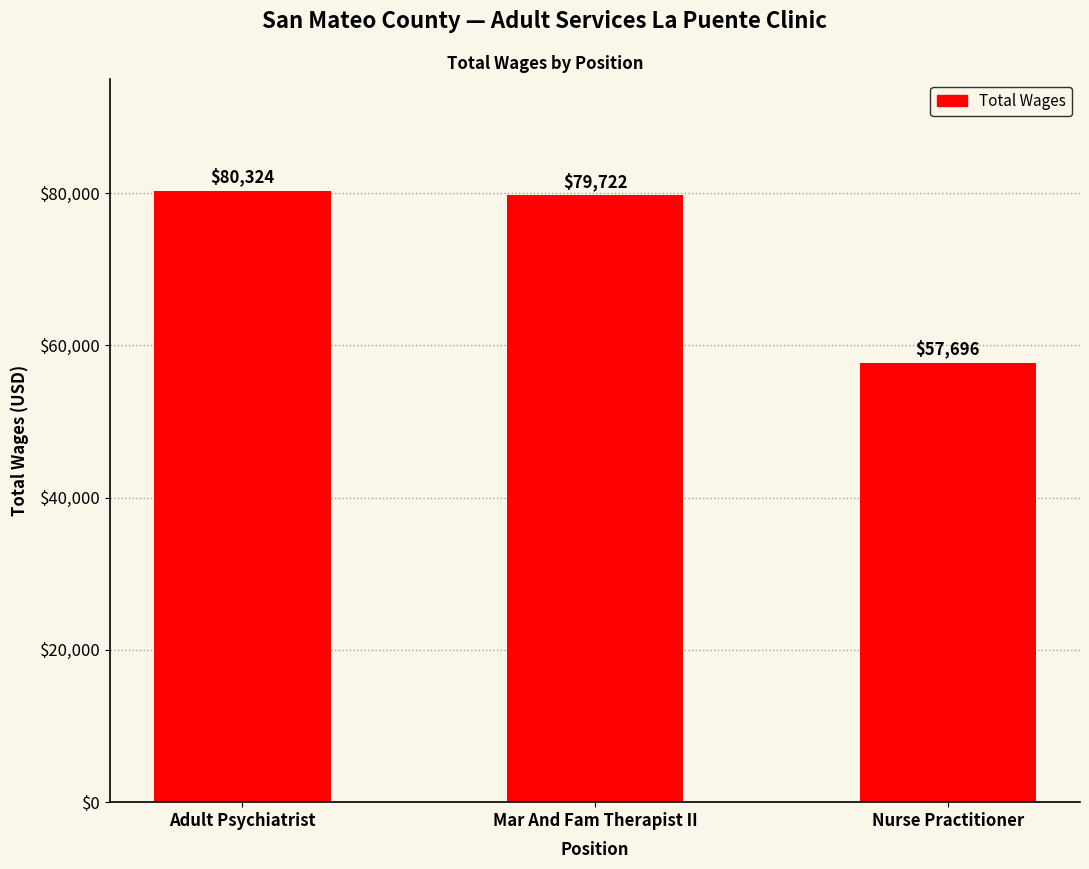

Is it true that the value at Mar And Fam Therapist II is 32236?

False